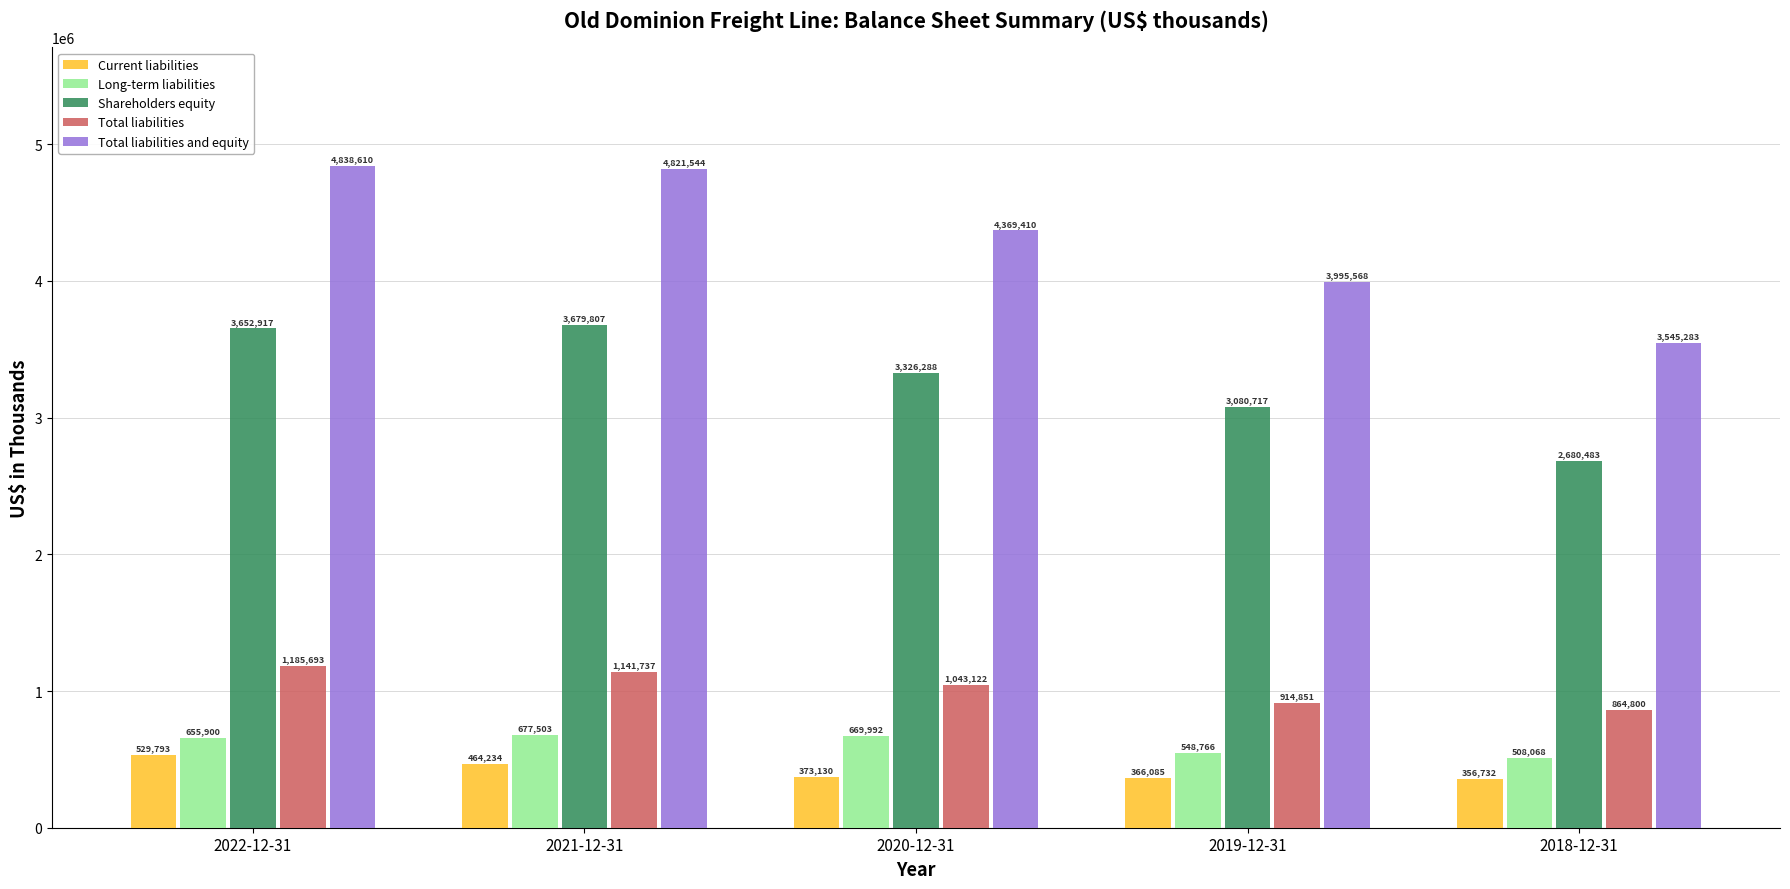

Is the value of Shareholders equity at 2019-12-31 greater than the value of Total liabilities at 2019-12-31?

Yes